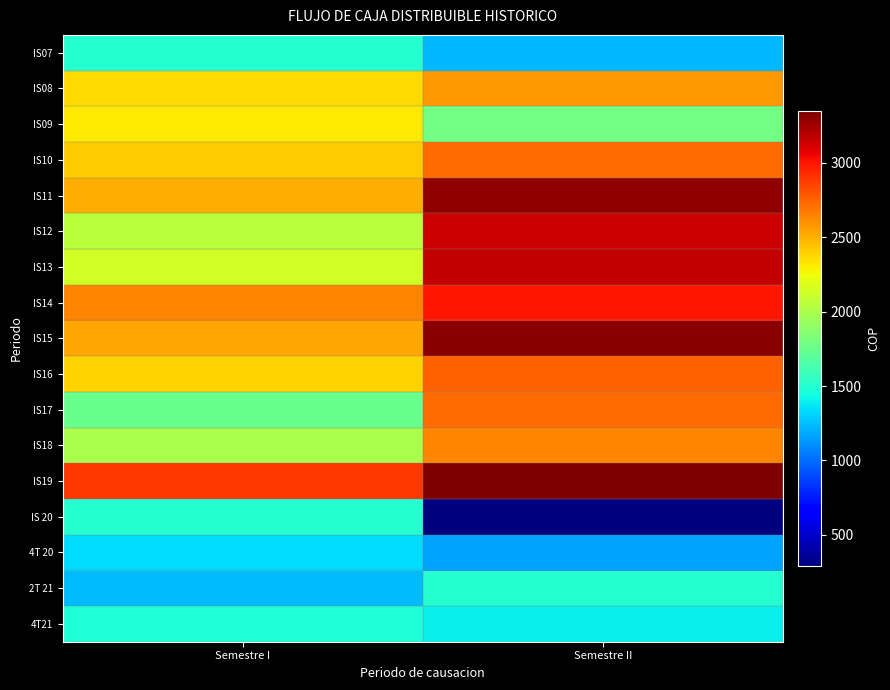

How many distinct data groups are displayed?

17